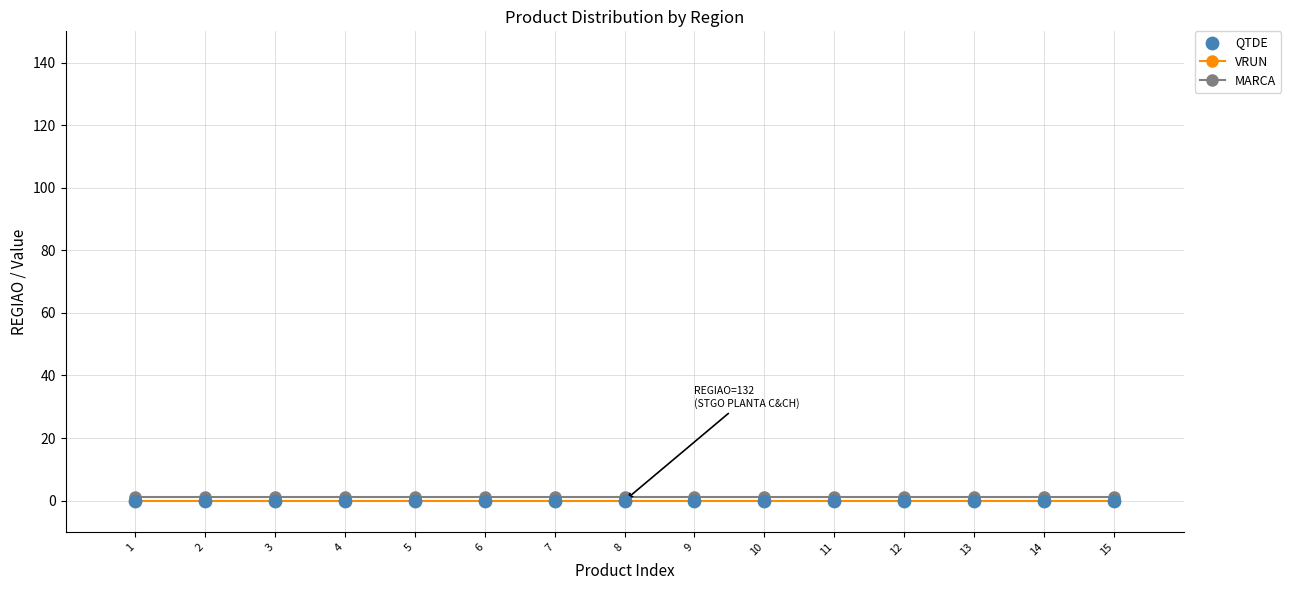

Is it true that MARCA equals 1 at 12?

True